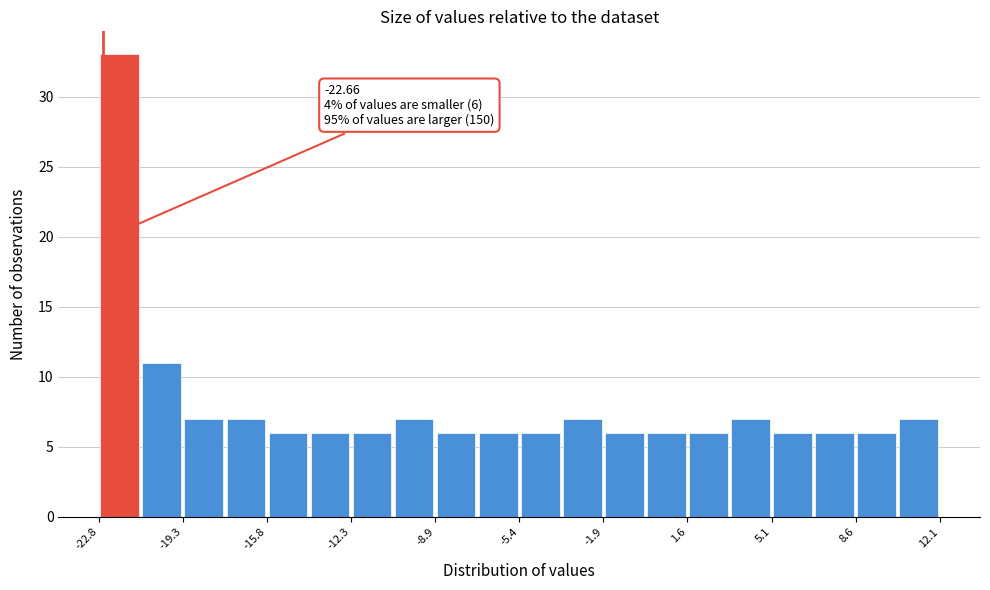

Read against the x-axis, roughly where is the centre of the tallest bar?

-22.0